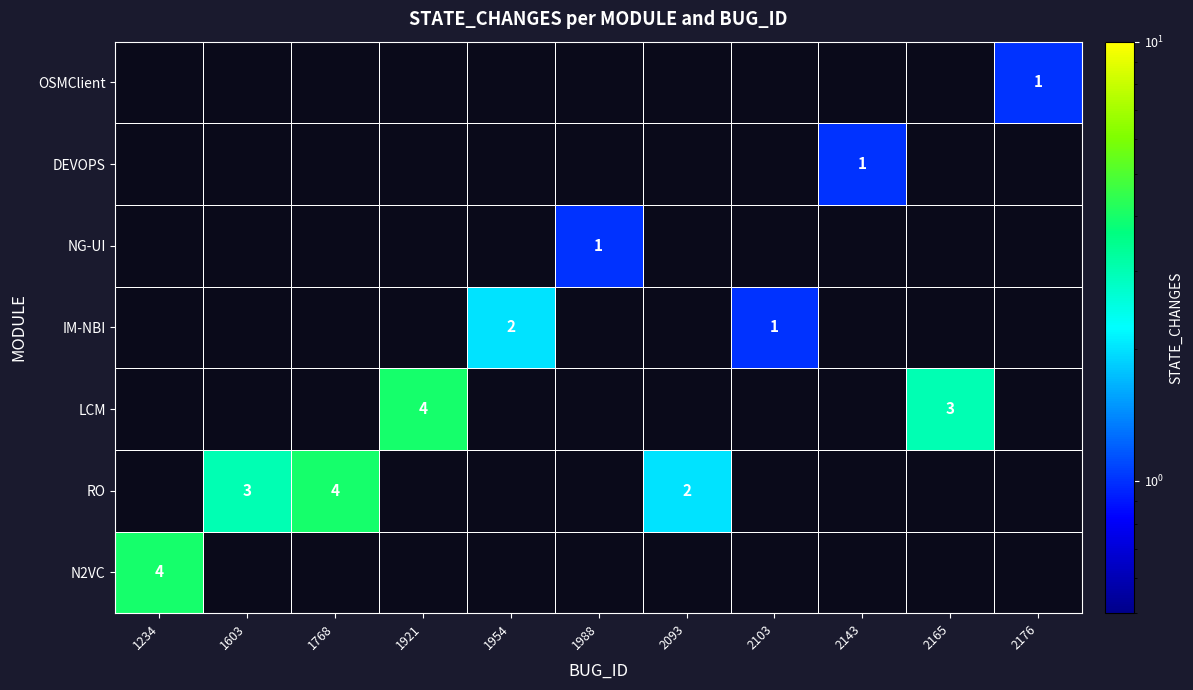

At which category does the chart reach its minimum across all series?

2103